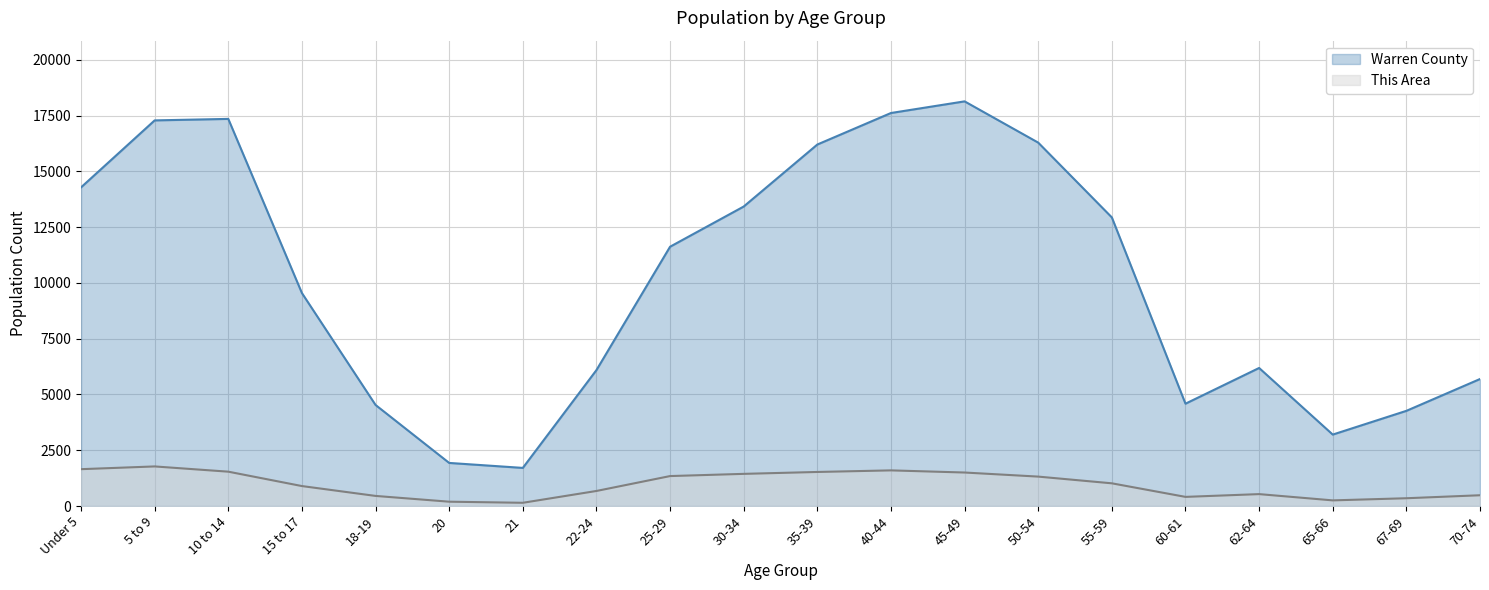

What is the smallest value displayed?

144